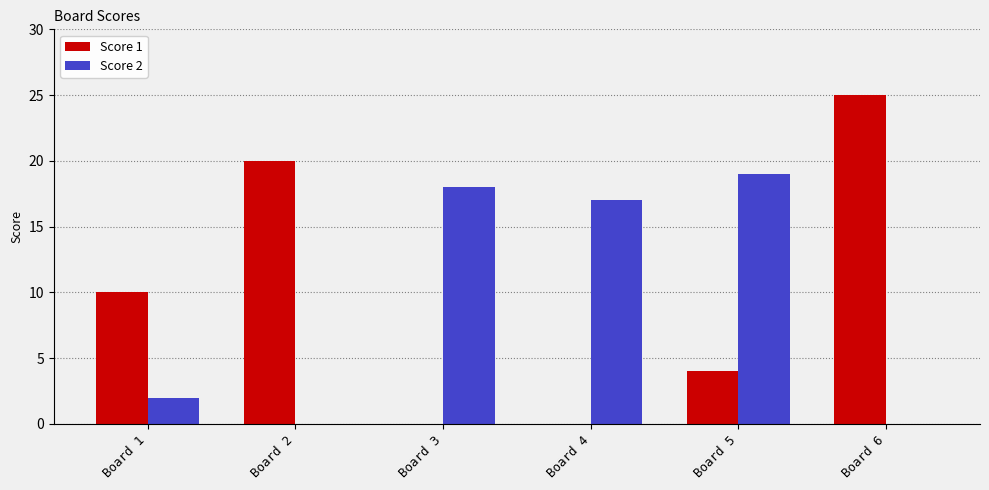

What is the sum of the Score 1 values at Board 5 and Board 3?

4